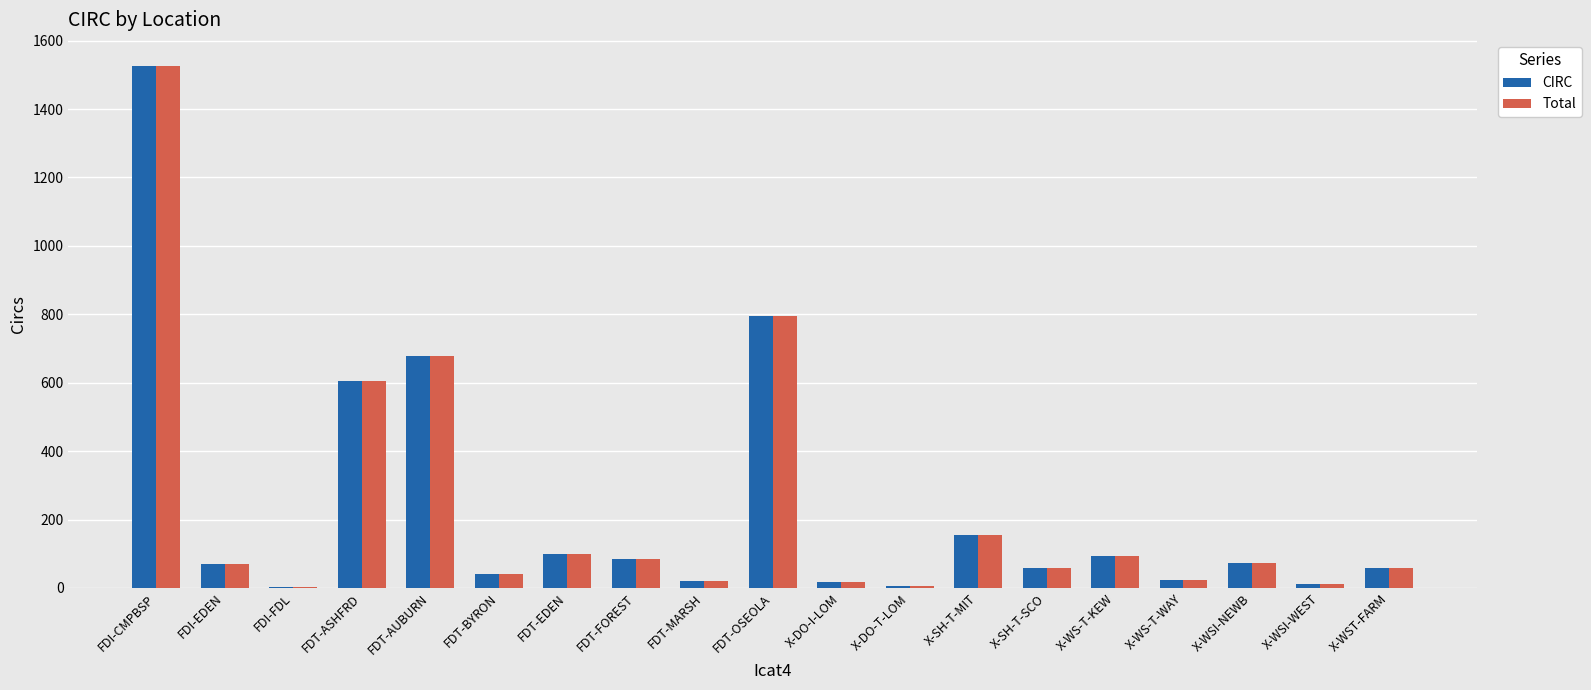

Is the value of CIRC at FDI-FDL greater than the value of Total at FDT-MARSH?

No